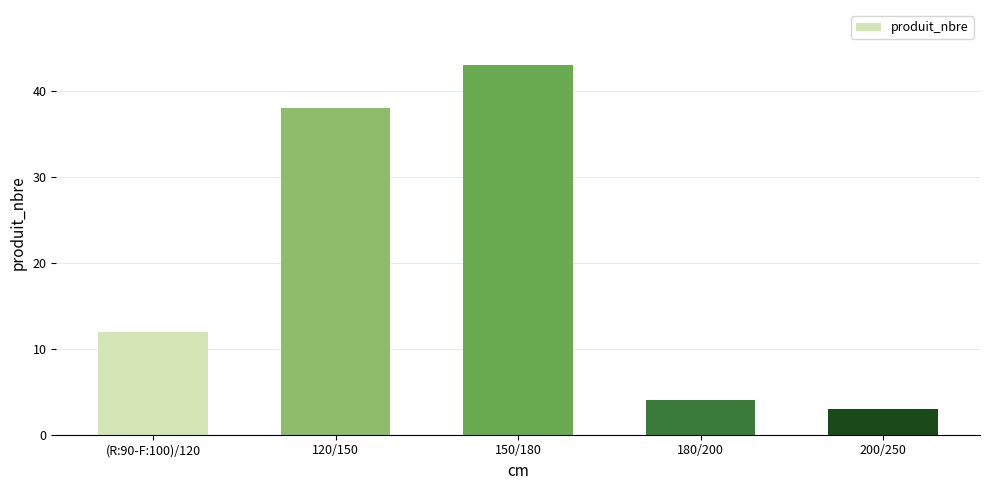

What is the value of the 4th bar from the left?

4